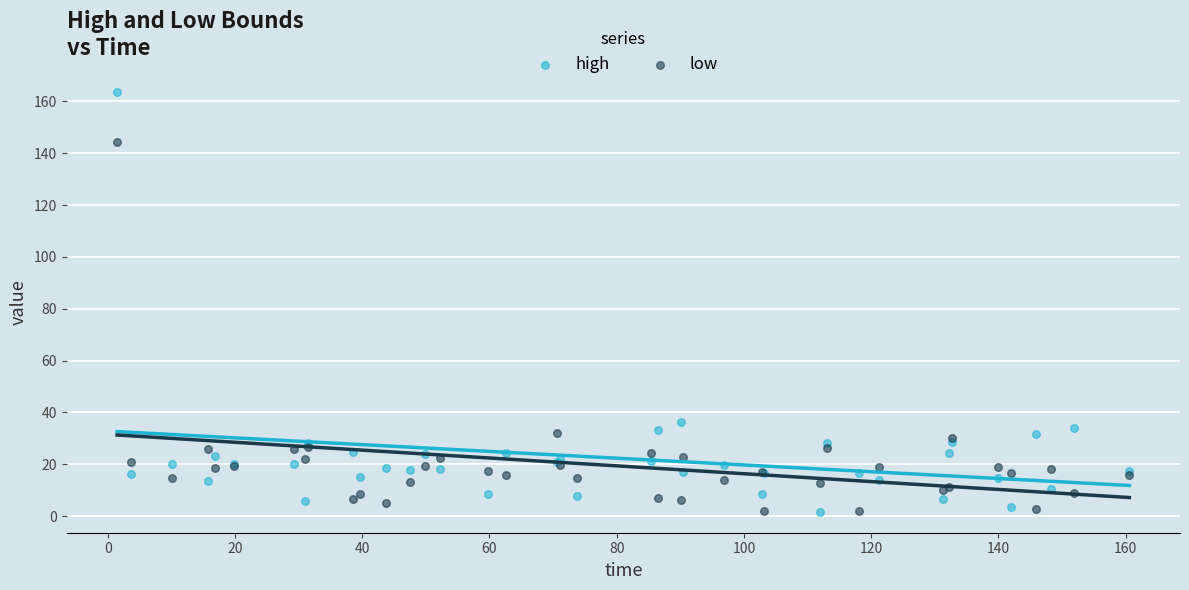

In the low series, what Y value is closest to 73?

32.2